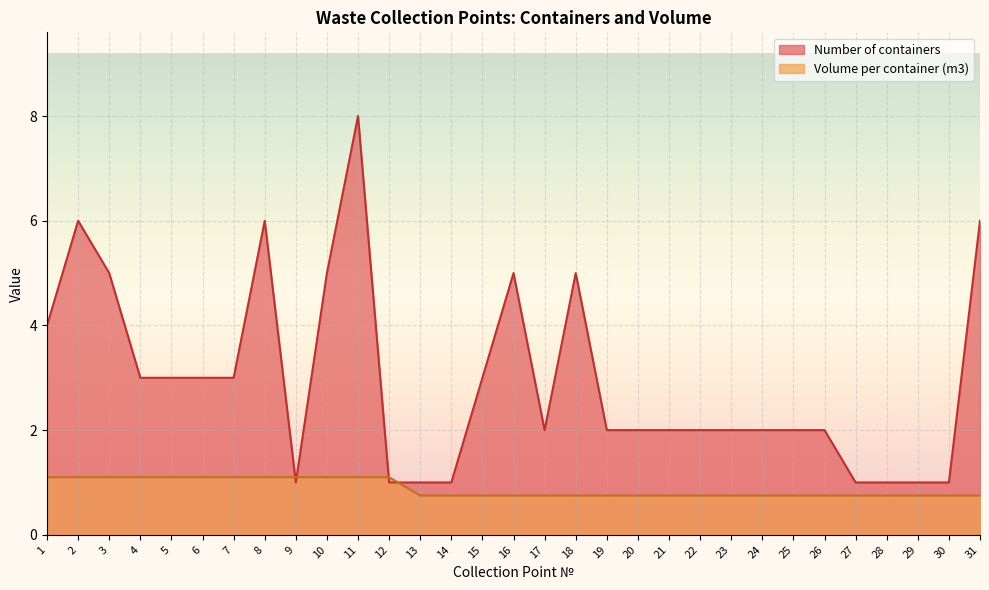

Rank the series by their average value, from highest to lowest.

Number of containers, Volume per container (m3)